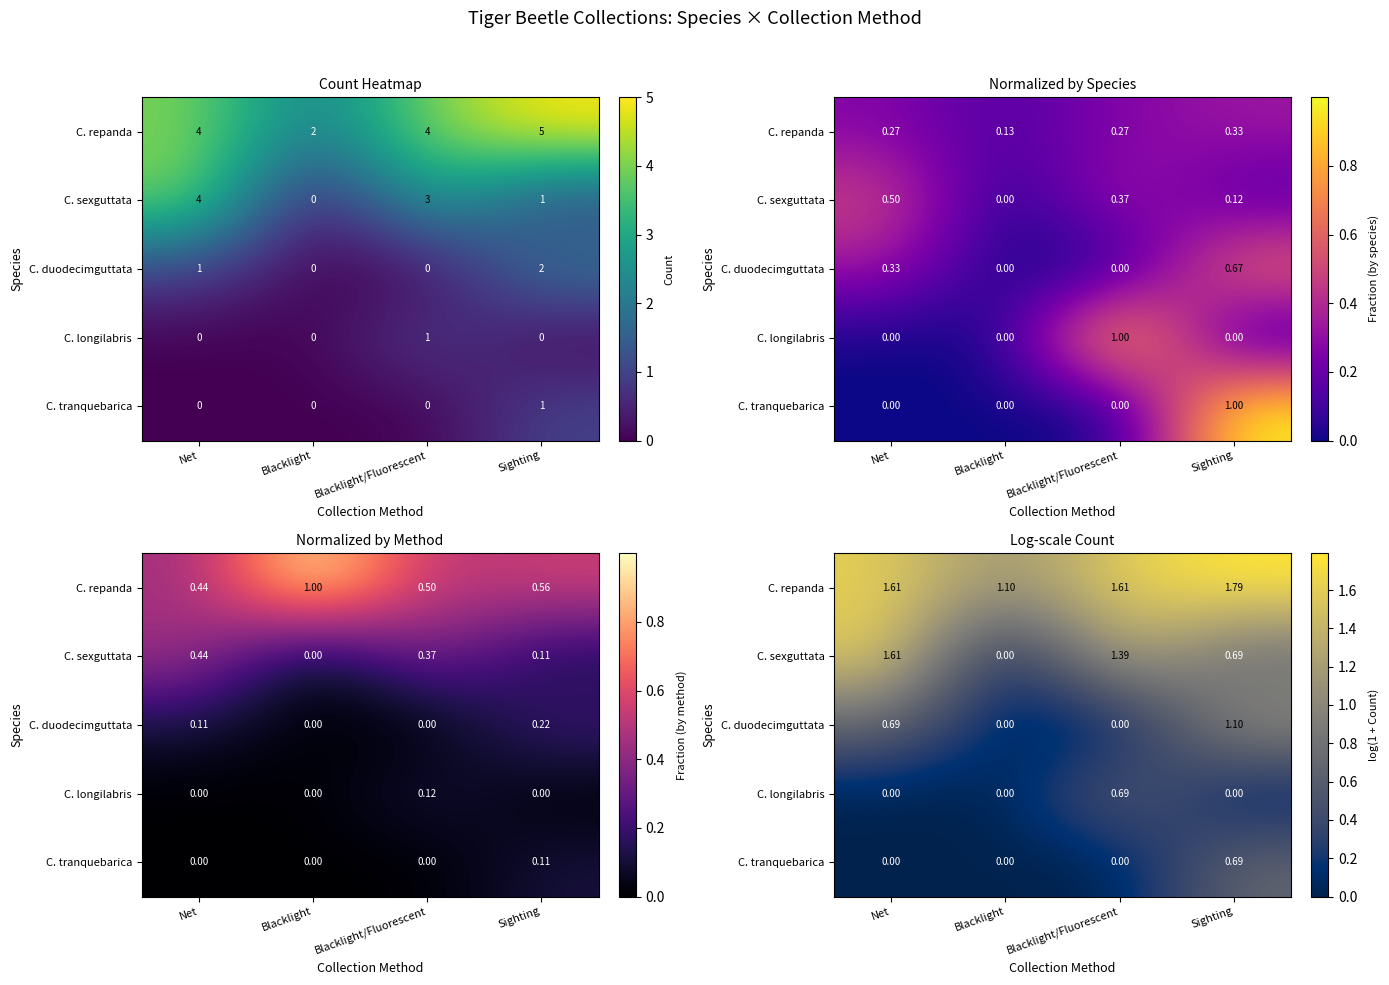

True or false: C. repanda has a value of 2.4 at Blacklight/Fluorescent.

False